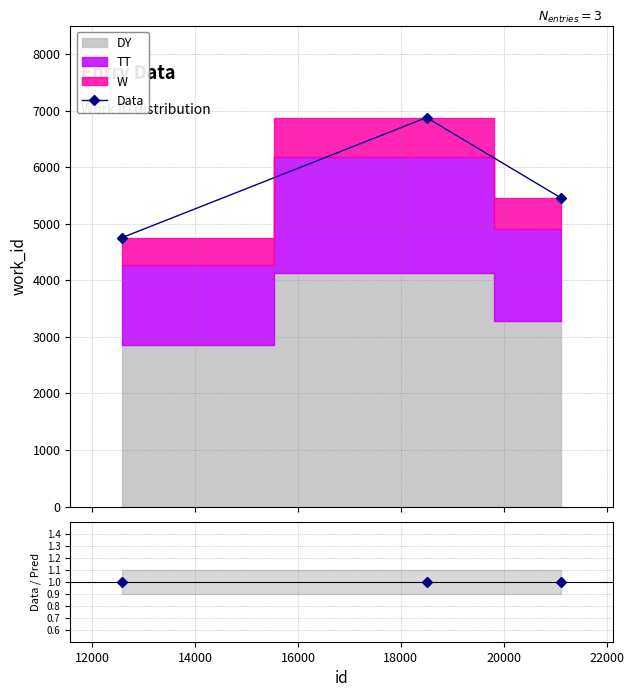

What is the maximum value for Data?

6876